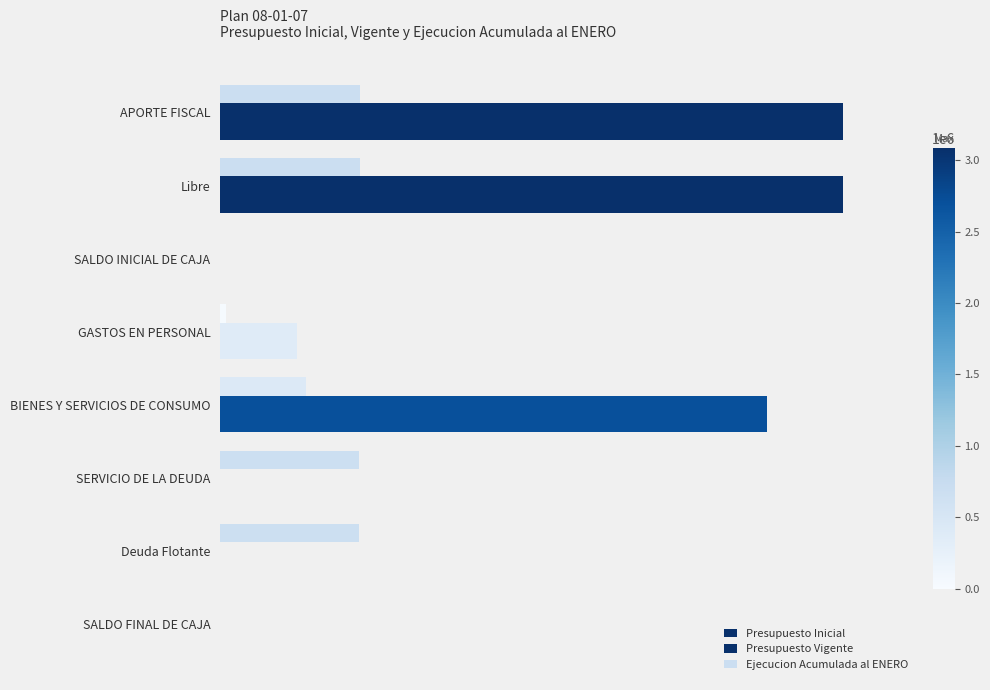

How many bars are there in each group?

3